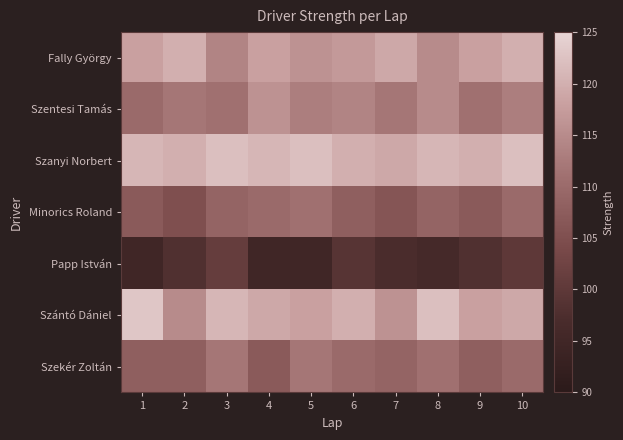

Which series has the largest total across all categories?

Szanyi Norbert